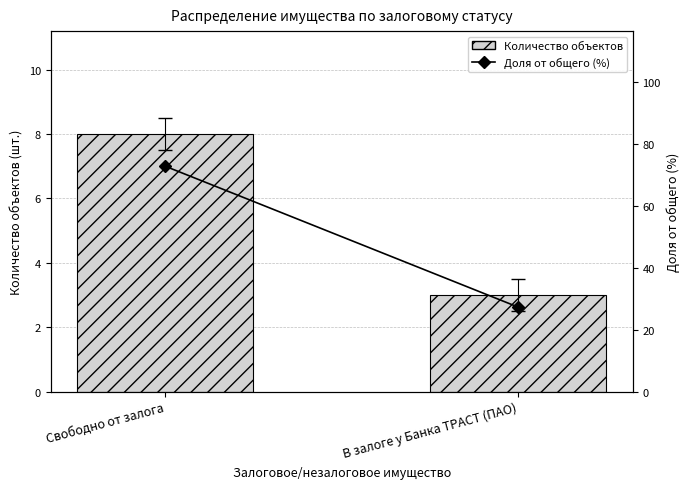

Does the chart contain any negative values?

No